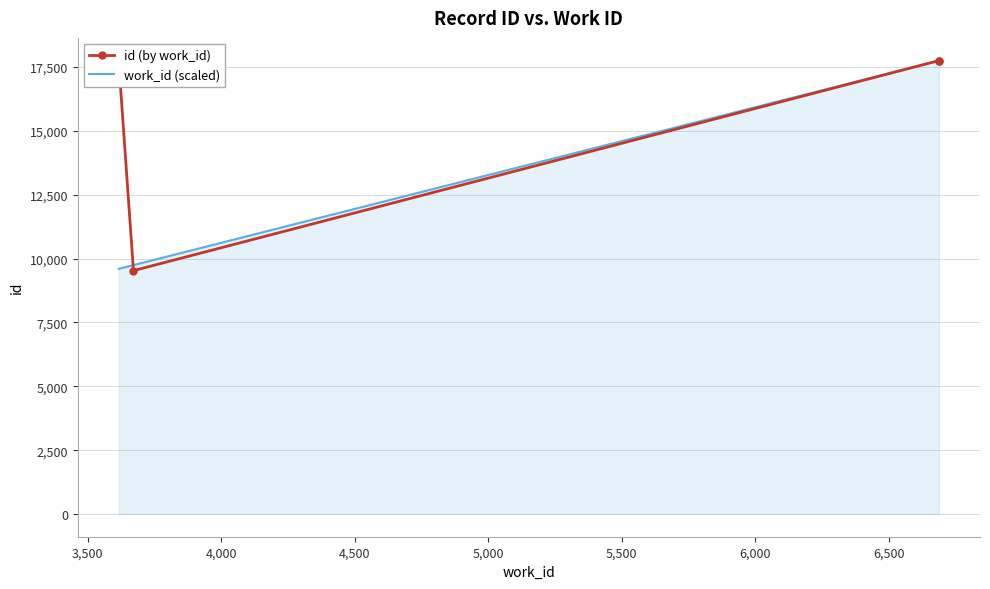

The value of work_id_normalized at 17674 is 5028. True or false?

False